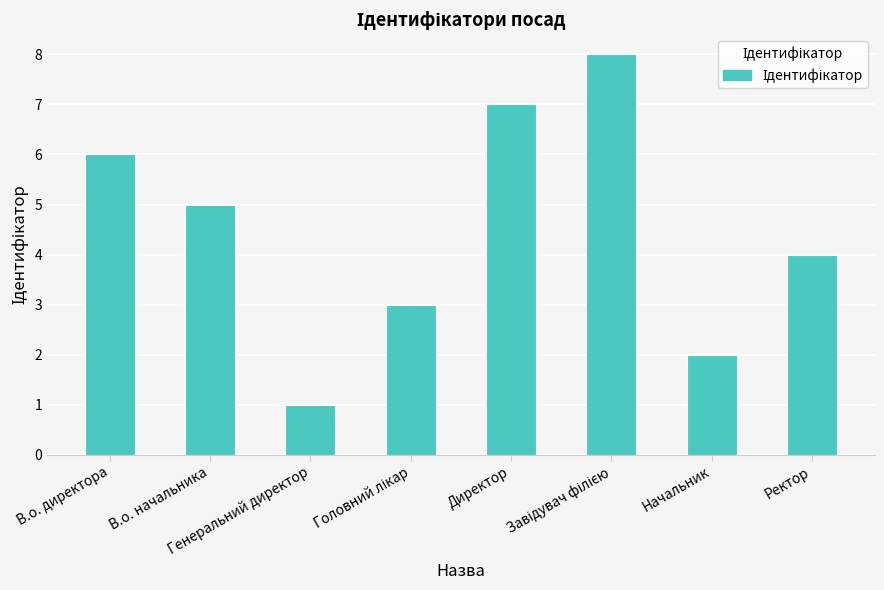

The value at Начальник is 2. True or false?

True